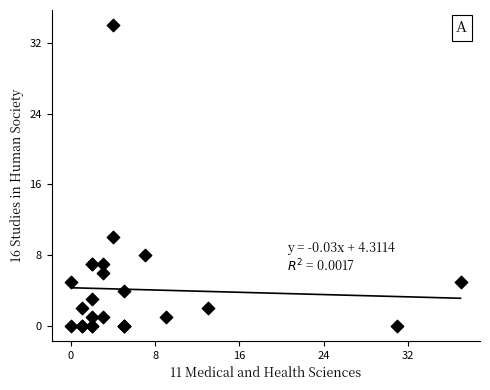

What Y value in the scatter plot is closest to 17?

10